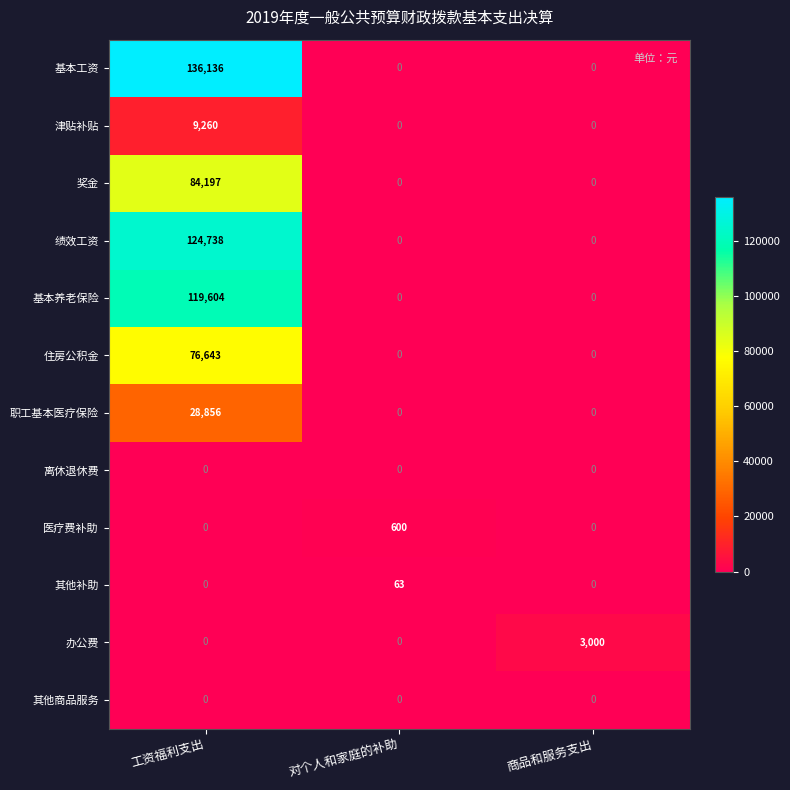

Count the number of categories in the chart.

3